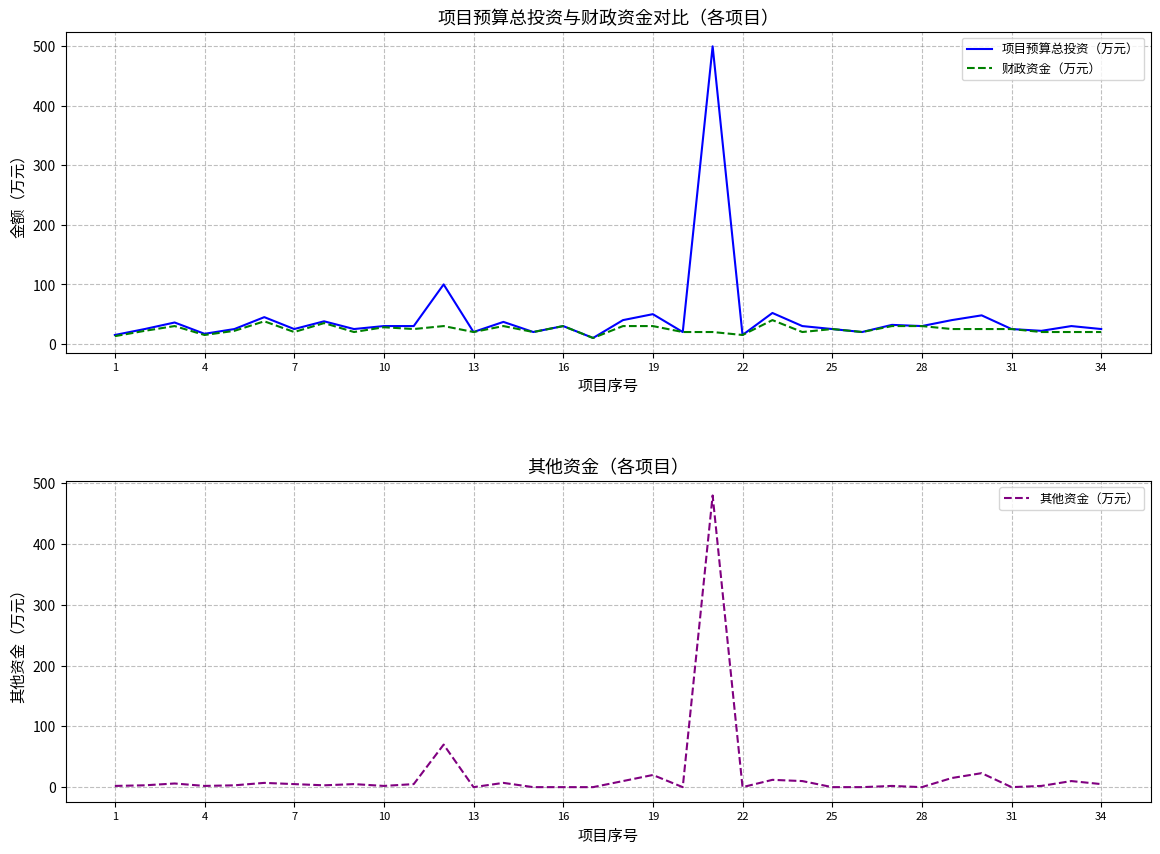

What is the average value of the 项目预算总投资（万元） series?

45